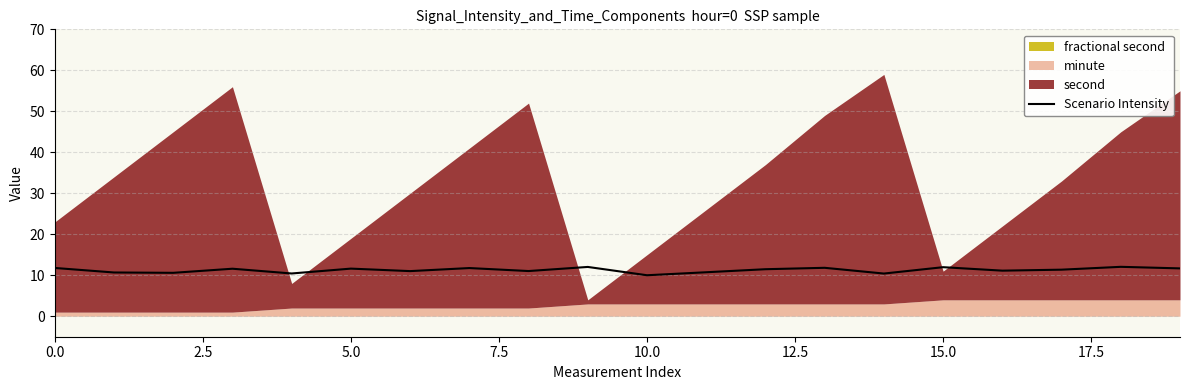

Reading left to right, transcribe all the data shown in this chart.

11.8	10.7	10.6	11.6	10.4	11.6	11.0	11.8	11.0	12.0	10.0	10.7	11.5	11.8	10.4	12.0	11.1	11.4	12.1	11.7